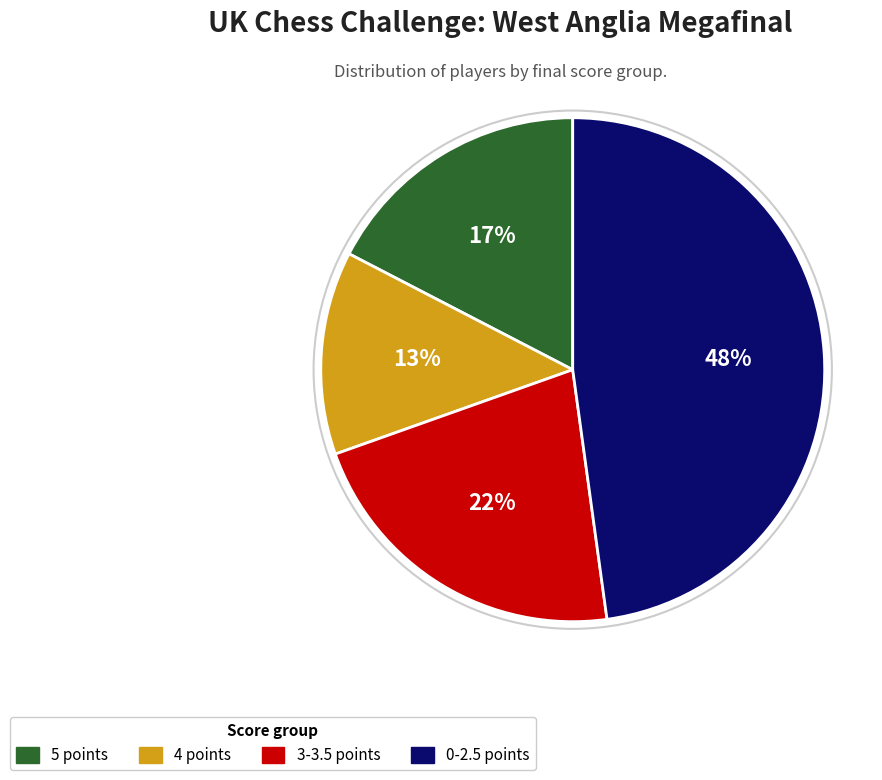

Is there any slice that represents more than half of the pie?

No